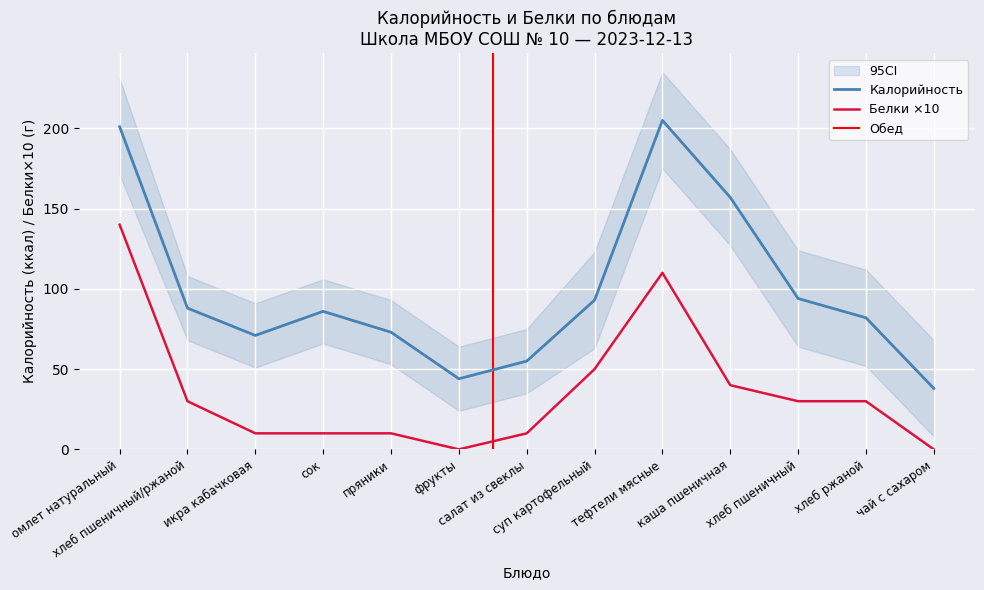

What is the label of the 5th point from the right?

тефтели мясные